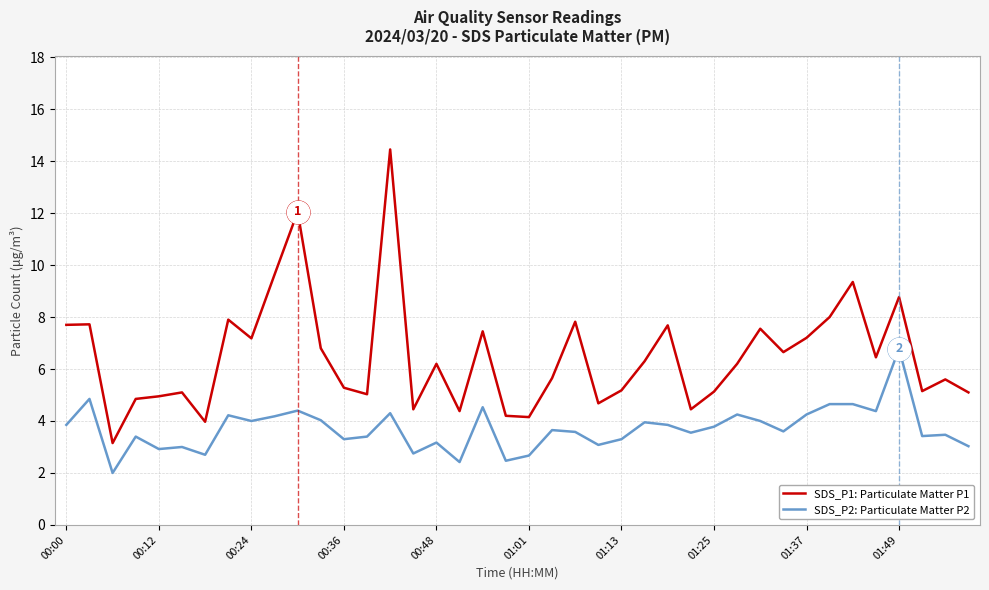

Which series has the widest spread of values?

SDS_P1: Particulate Matter P1